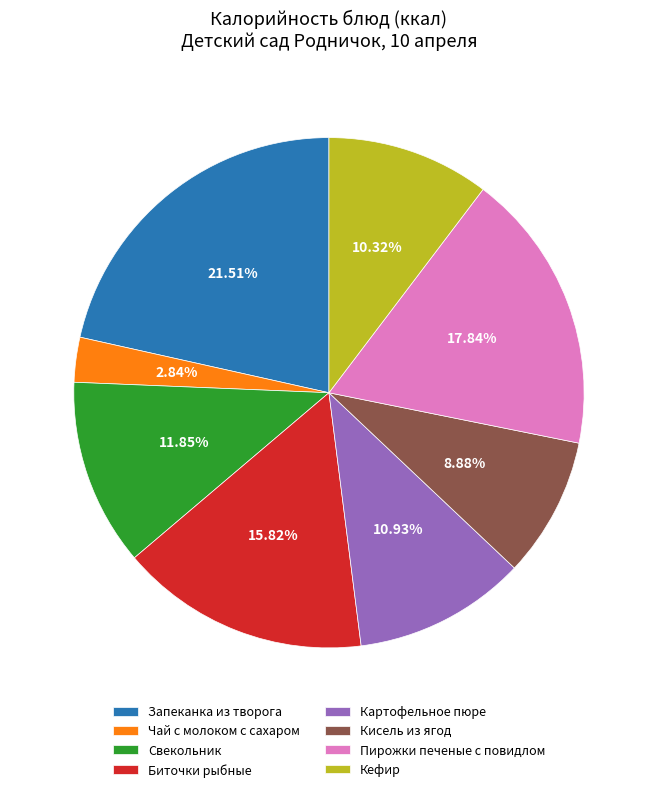

Which has a higher value, Кефир or Картофельное пюре?

Картофельное пюре